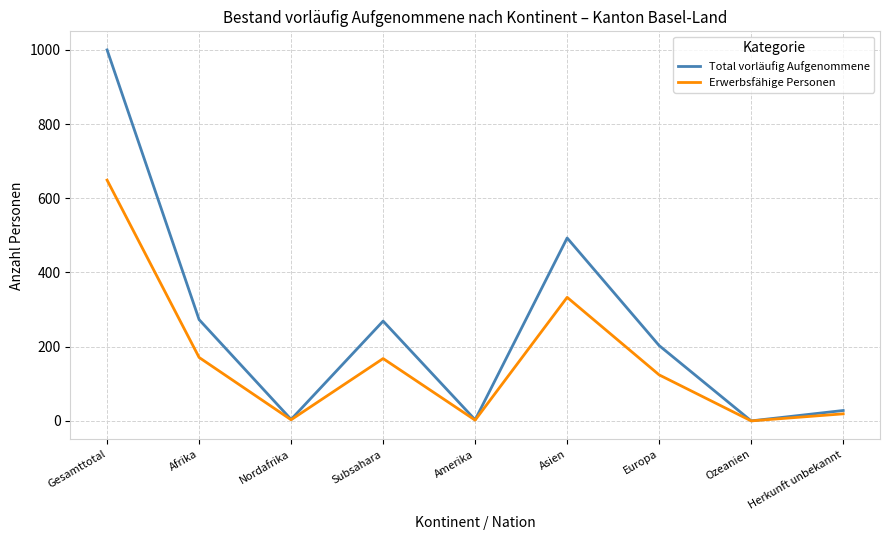

True or false: Erwerbsfähige Personen has a value of 0 at Ozeanien.

True